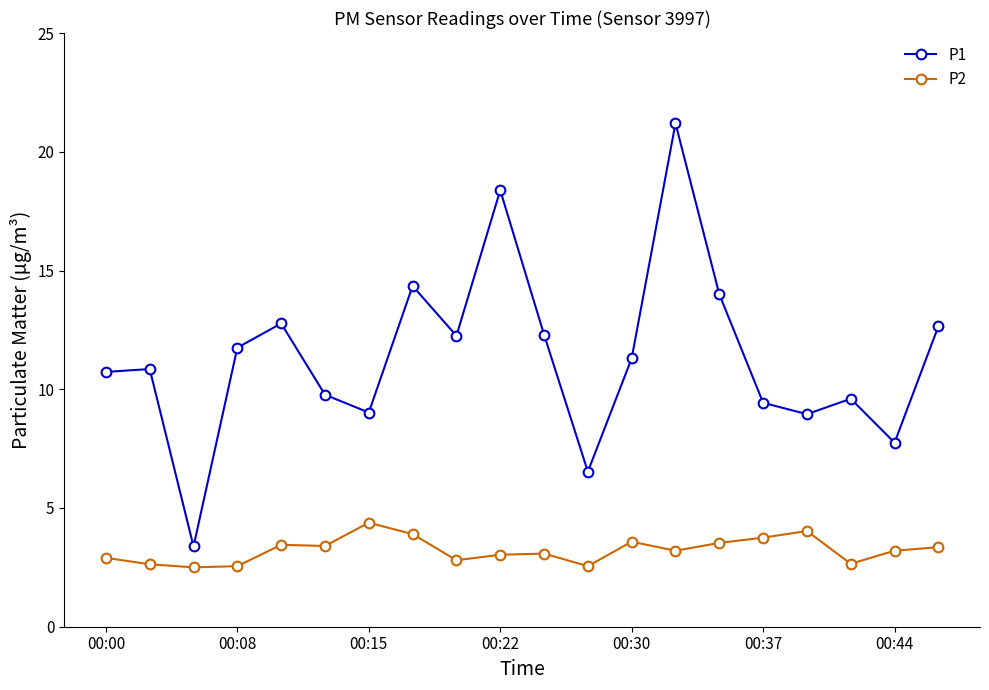

True or false: P1 and P2 cross at least once.

False